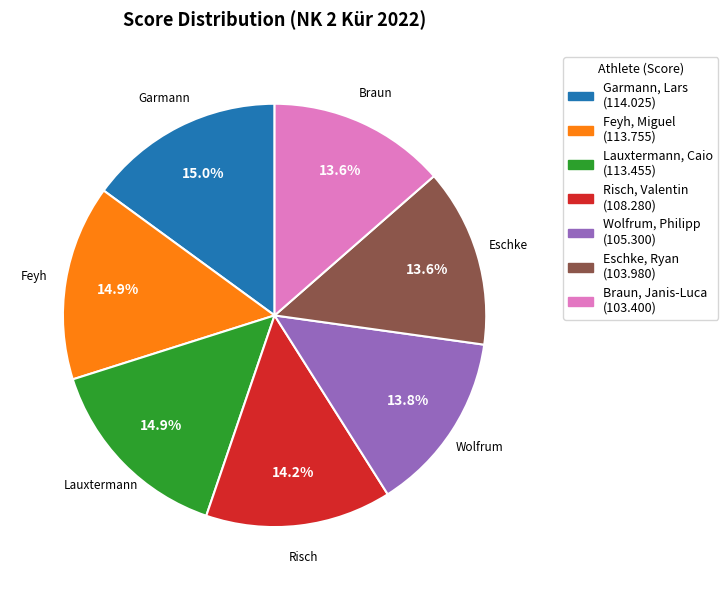

Approximately how many times larger is the value at Feyh, Miguel compared to Lauxtermann, Caio?

1.0